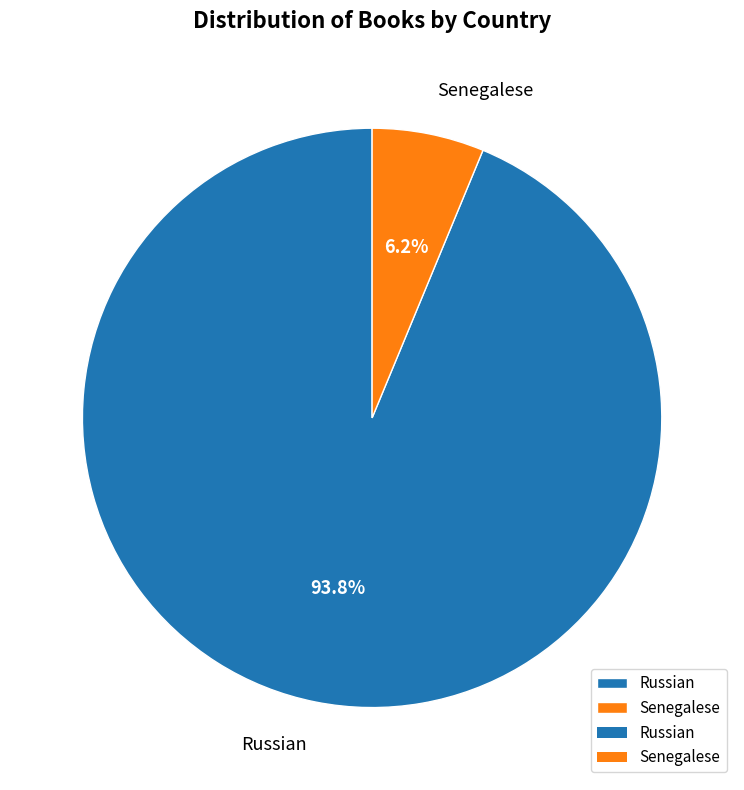

How many segments does this pie chart have?

2